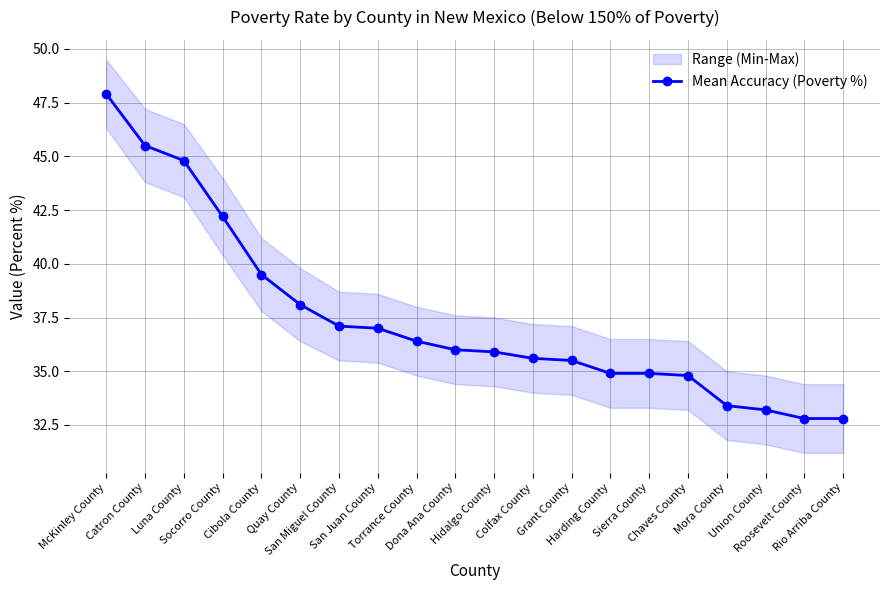

Reading left to right, extract all data points from this chart.

McKinley County=47.9	Catron County=45.5	Luna County=44.8	Socorro County=42.2	Cibola County=39.5	Quay County=38.1	San Miguel County=37.1	San Juan County=37.0	Torrance County=36.4	Dona Ana County=36.0	Hidalgo County=35.9	Colfax County=35.6	Grant County=35.5	Harding County=34.9	Sierra County=34.9	Chaves County=34.8	Mora County=33.4	Union County=33.2	Roosevelt County=32.8	Rio Arriba County=32.8